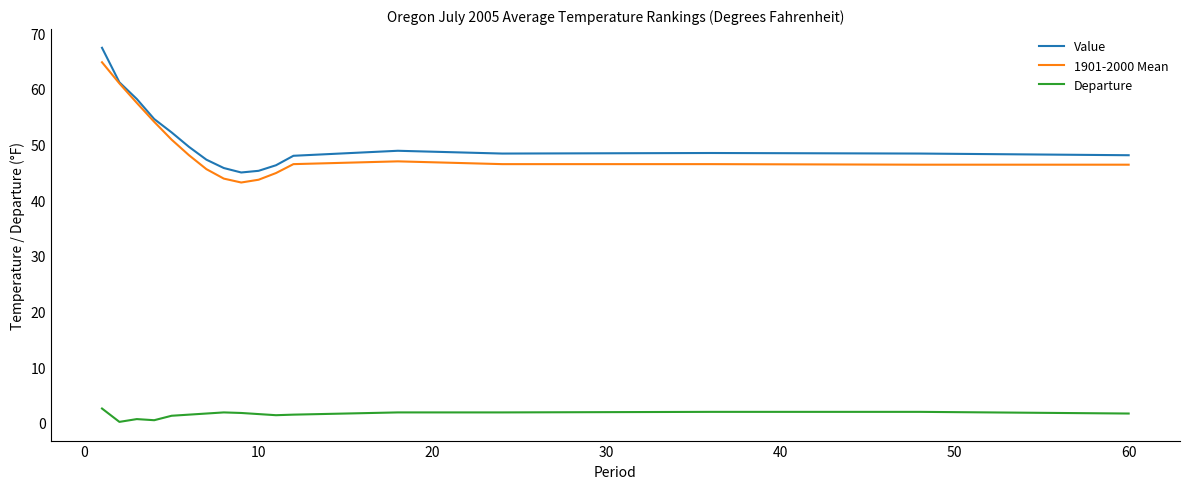

True or false: Value and Departure cross at least once.

False